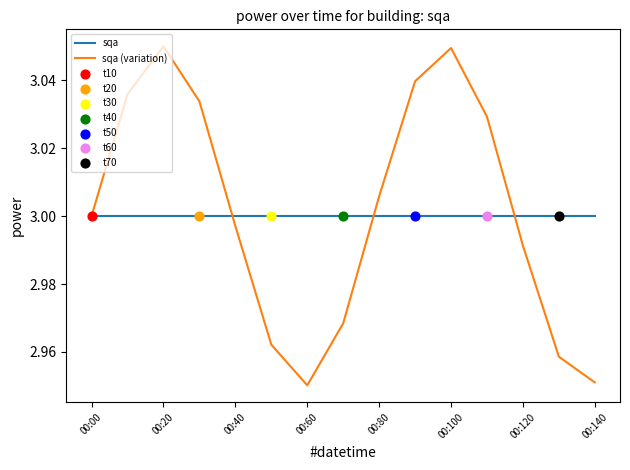

Which series has the largest range (max minus min)?

sqa (variation)